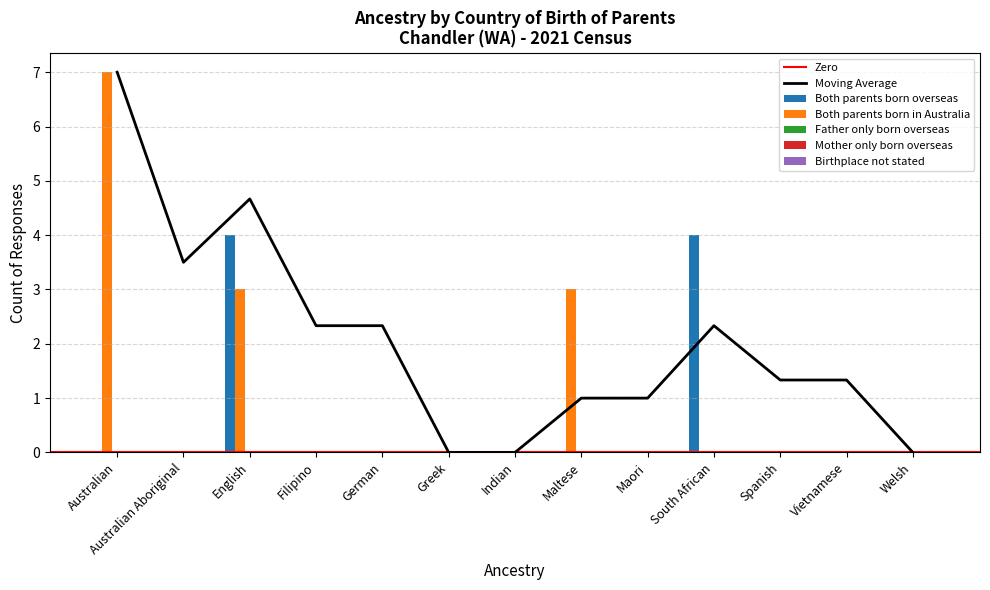

Reading left to right, transcribe all the data shown in this chart.

Both parents born overseas: Australian=0	Australian Aboriginal=0	English=4	Filipino=0	German=0	Greek=0	Indian=0	Maltese=0	Maori=0	South African=4	Spanish=0	Vietnamese=0	Welsh=0
Both parents born in Australia: Australian=7	Australian Aboriginal=0	English=3	Filipino=0	German=0	Greek=0	Indian=0	Maltese=3	Maori=0	South African=0	Spanish=0	Vietnamese=0	Welsh=0
Father only born overseas: Australian=0	Australian Aboriginal=0	English=0	Filipino=0	German=0	Greek=0	Indian=0	Maltese=0	Maori=0	South African=0	Spanish=0	Vietnamese=0	Welsh=0
Mother only born overseas: Australian=0	Australian Aboriginal=0	English=0	Filipino=0	German=0	Greek=0	Indian=0	Maltese=0	Maori=0	South African=0	Spanish=0	Vietnamese=0	Welsh=0
Birthplace not stated: Australian=0	Australian Aboriginal=0	English=0	Filipino=0	German=0	Greek=0	Indian=0	Maltese=0	Maori=0	South African=0	Spanish=0	Vietnamese=0	Welsh=0